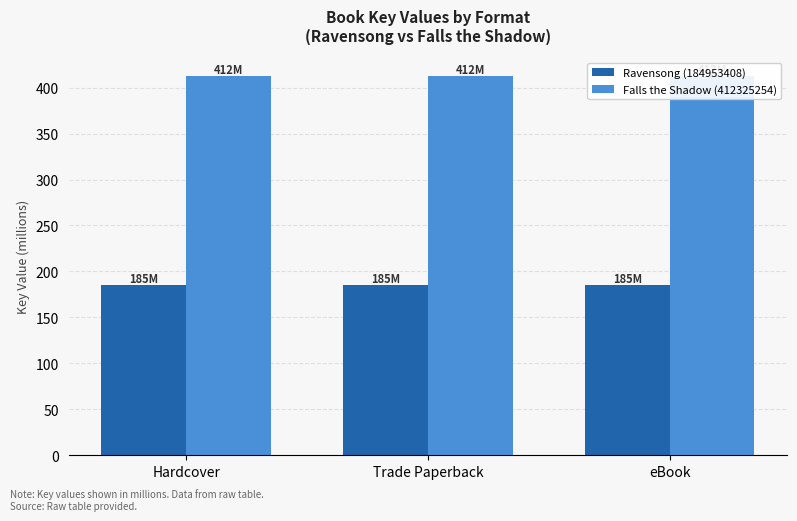

At how many categories does at least one series exceed 224?

3